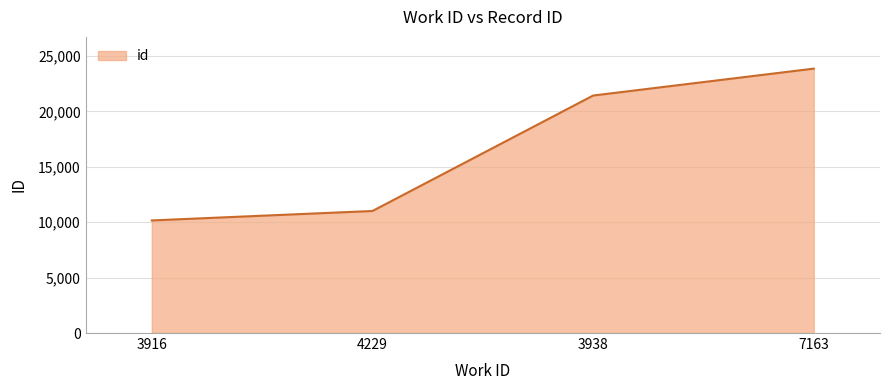

Reading right to left, what are all the values shown in this chart?

7163=23861	3938=21432	4229=11013	3916=10160